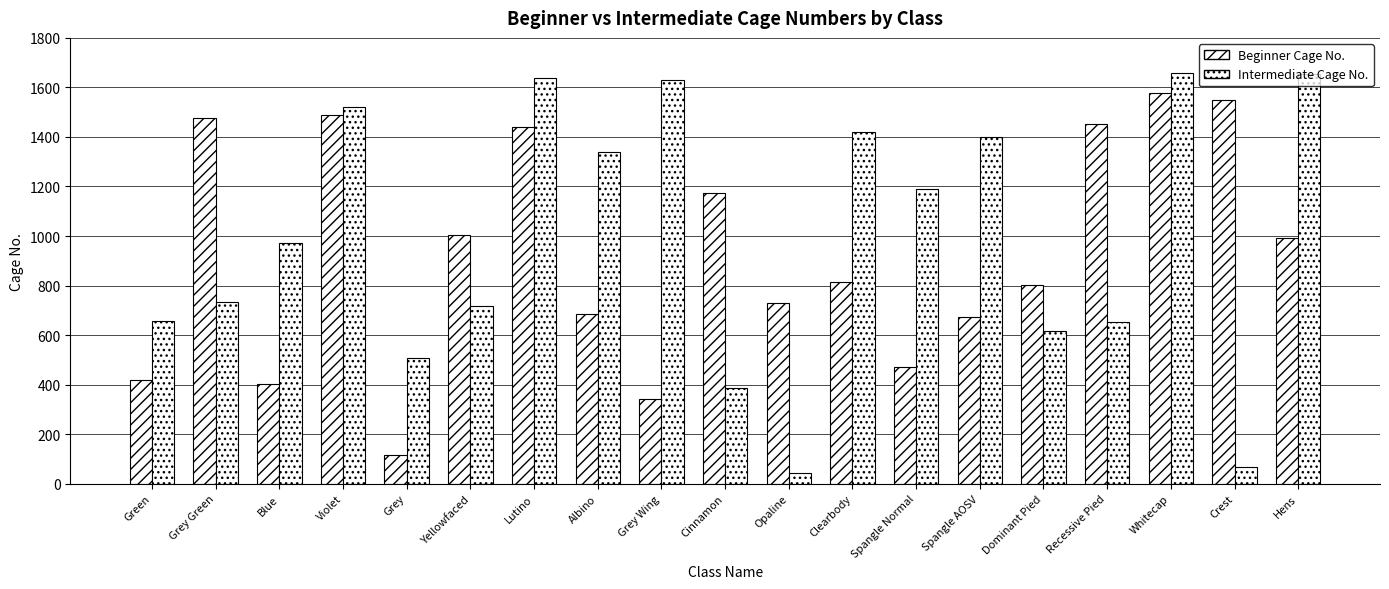

Reading right to left, extract all data points from this chart.

Beginner Cage No.: Hens=991	Crest=1550	Whitecap=1577	Recessive Pied=1453	Dominant Pied=802	Spangle AOSV=674	Spangle Normal=473	Clearbody=816	Opaline=731	Cinnamon=1175	Grey Wing=341	Albino=686	Lutino=1440	Yellowfaced=1004	Grey=116	Violet=1487	Blue=404	Grey Green=1478	Green=418
Intermediate Cage No.: Hens=1656	Crest=69	Whitecap=1657	Recessive Pied=652	Dominant Pied=615	Spangle AOSV=1398	Spangle Normal=1191	Clearbody=1419	Opaline=44	Cinnamon=387	Grey Wing=1631	Albino=1338	Lutino=1640	Yellowfaced=717	Grey=509	Violet=1522	Blue=973	Grey Green=734	Green=657